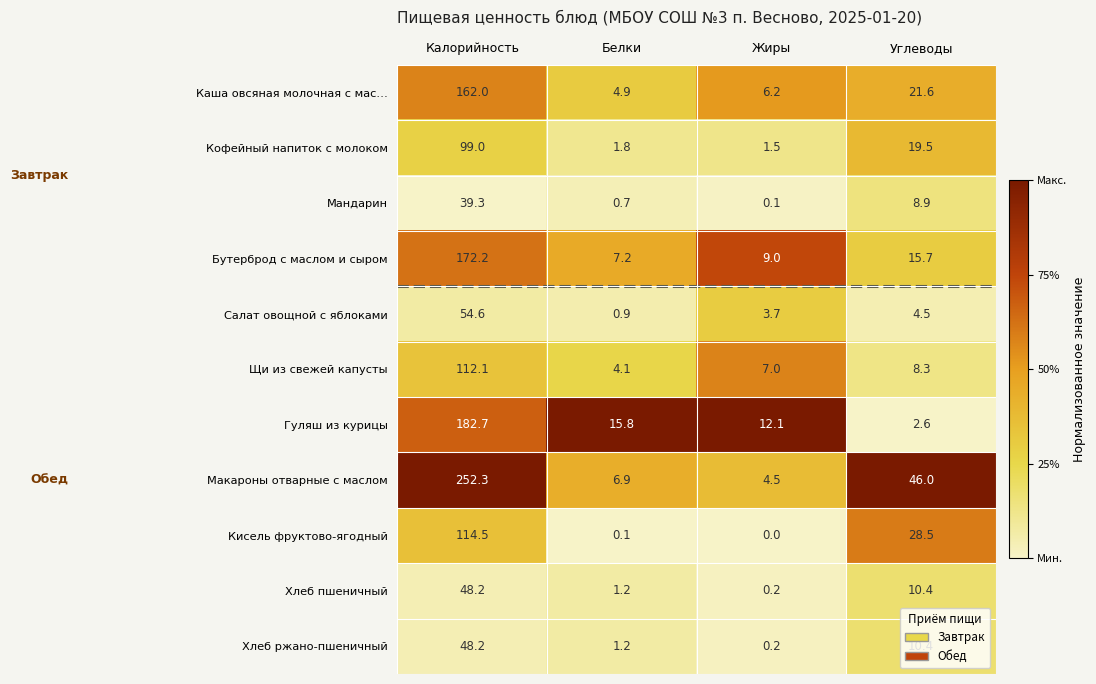

Which series changed the most between Калорийность and Белки?

Макароны отварные с маслом